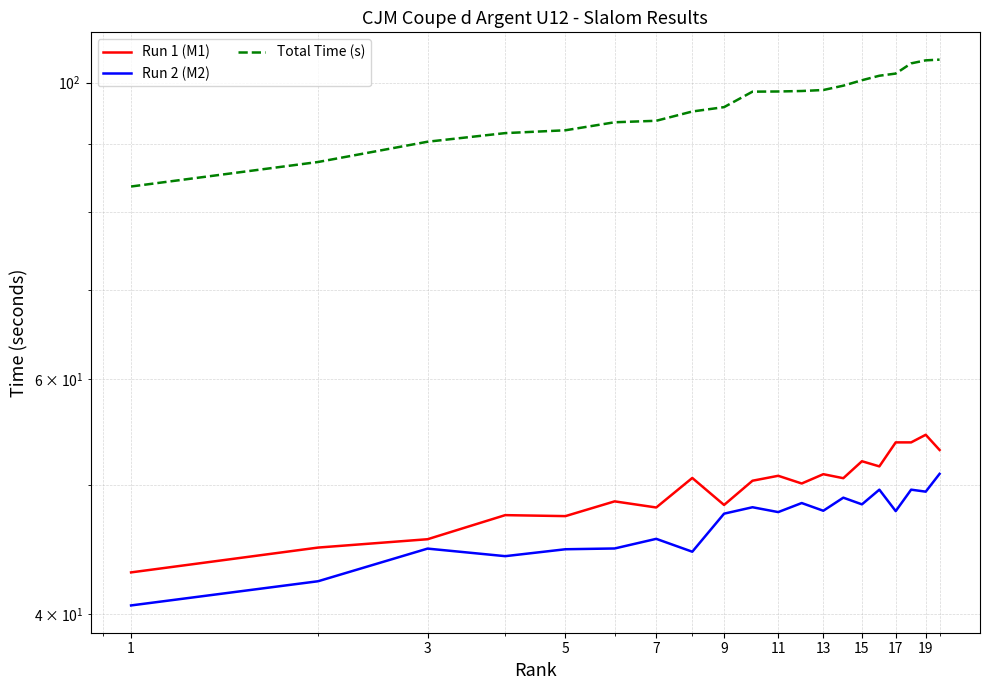

At which category is the sum across all series the highest?

19